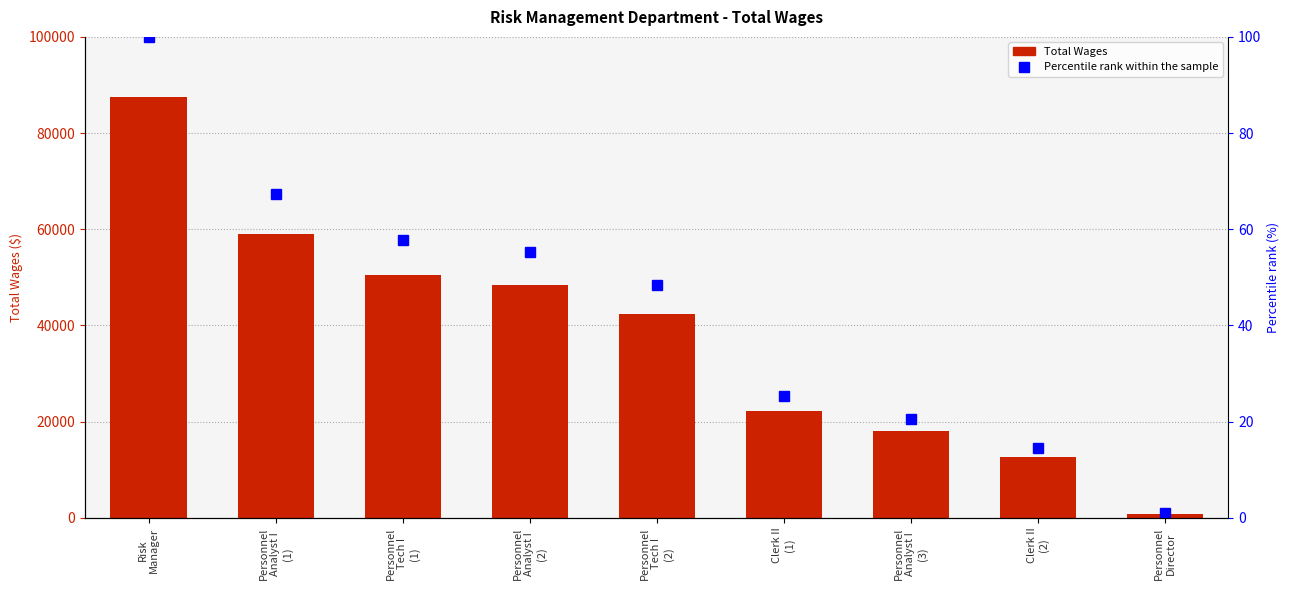

Reading left to right, extract all data points from this chart.

Total Wages: 87588.0	58999.0	50587.0	48372.0	42350.0	22200.0	17974.0	12693.0	846.0
Percentile rank within the sample: 100.0	67.4	57.8	55.2	48.4	25.3	20.5	14.5	1.0